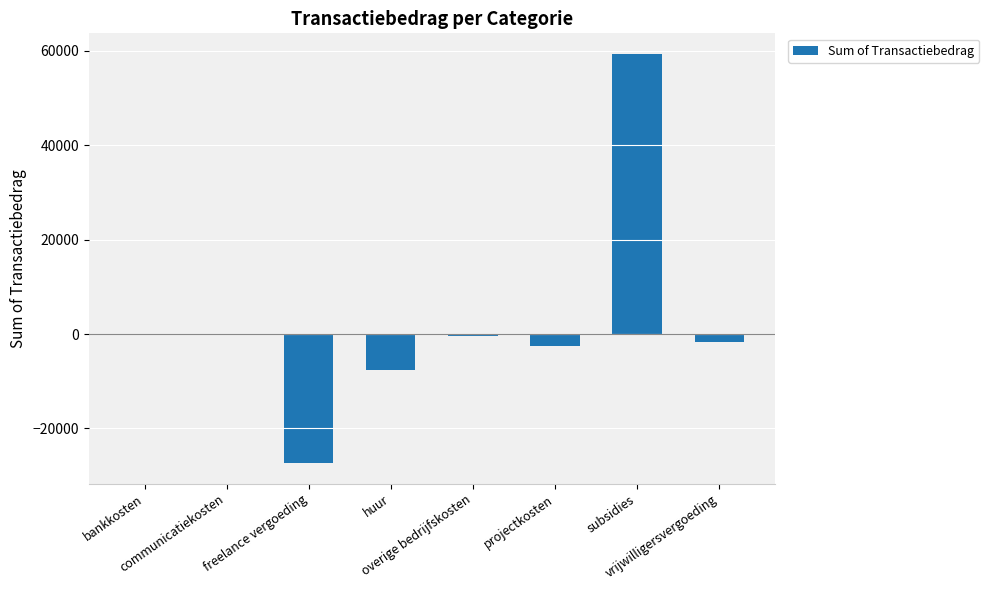

How many distinct data groups are displayed?

1